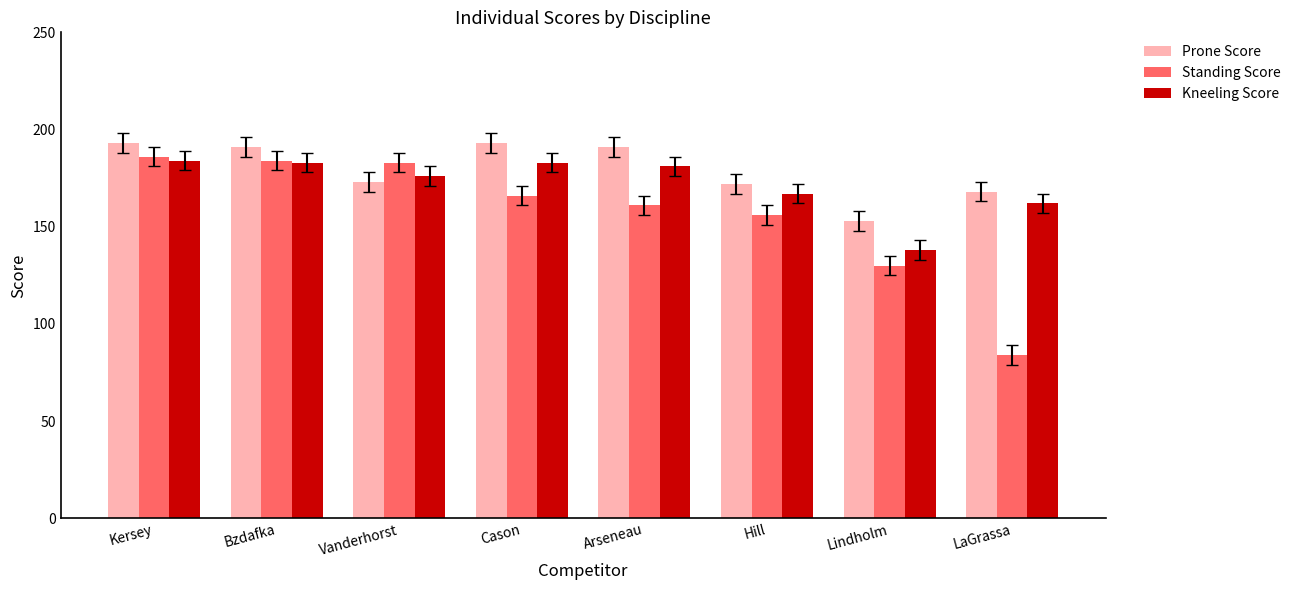

Rank the series by their average value, from highest to lowest.

Prone Score, Kneeling Score, Standing Score